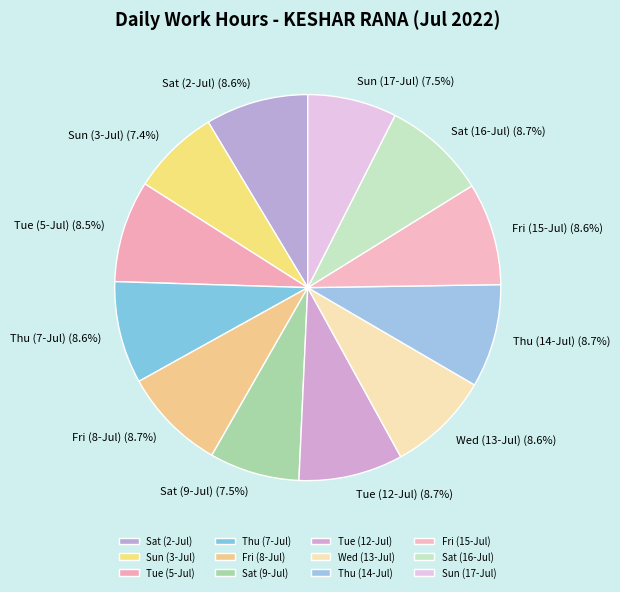

To the nearest percent, what portion does Thu (14-Jul) represent?

9%